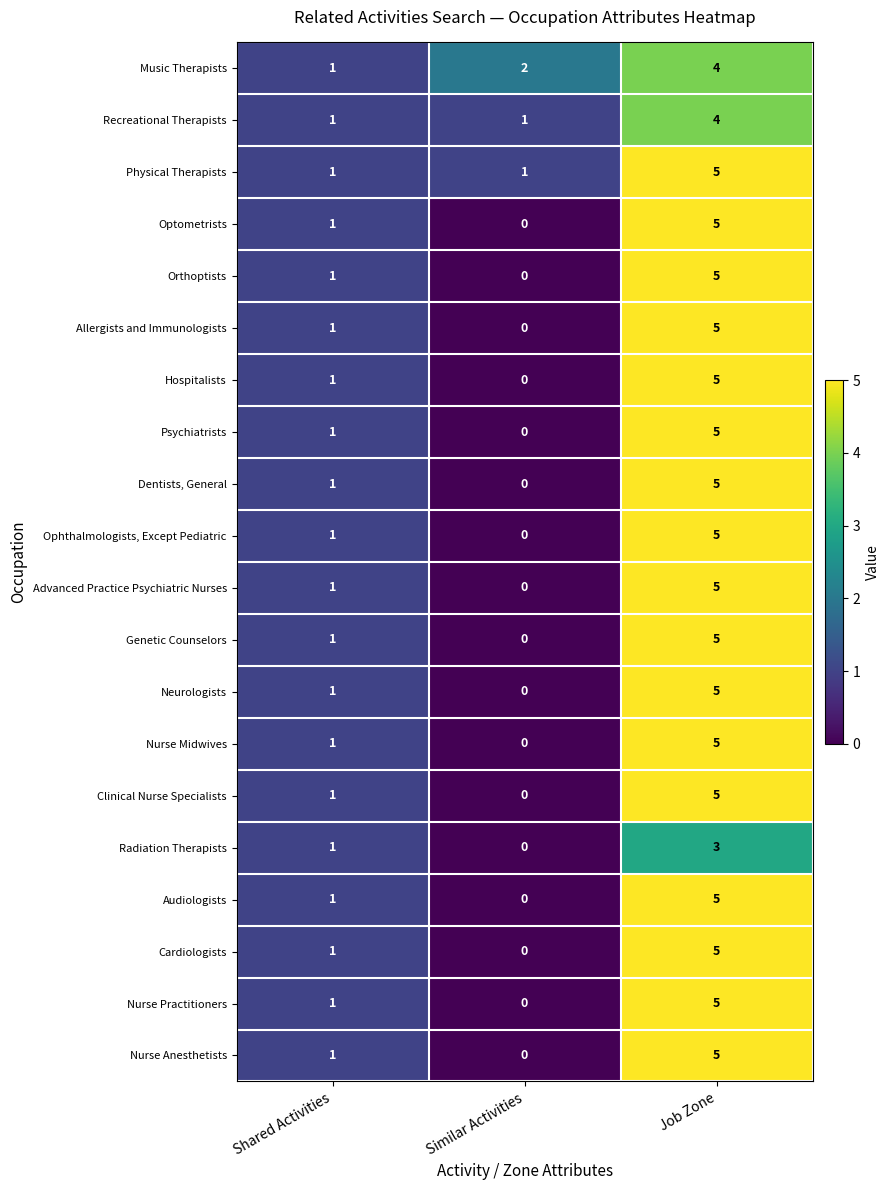

List the labels in order of Genetic Counselors value, largest first.

Job Zone, Shared Activities, Similar Activities